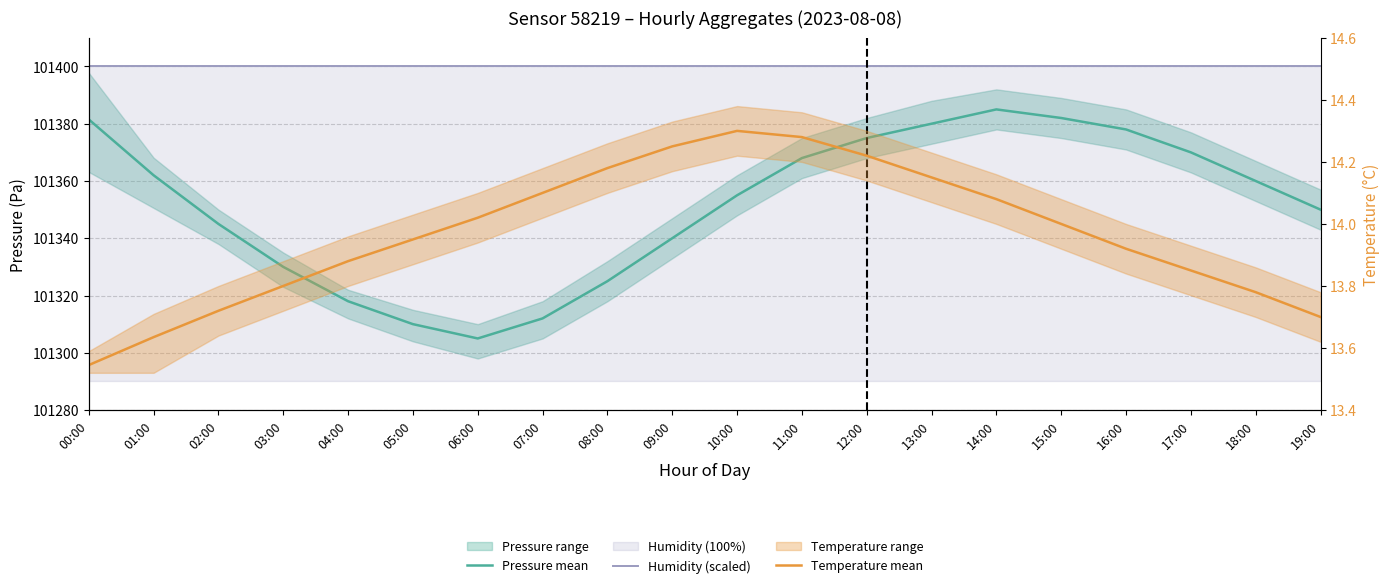

What is the label of the 11th point from the right?

09:00